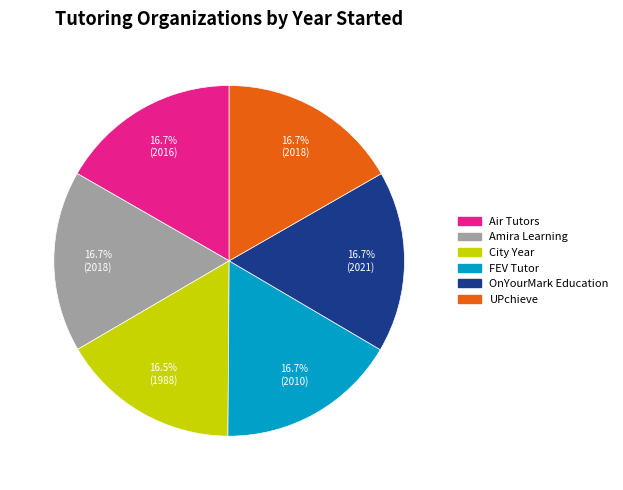

What percentage is NOT represented by OnYourMark Education?

83.3%